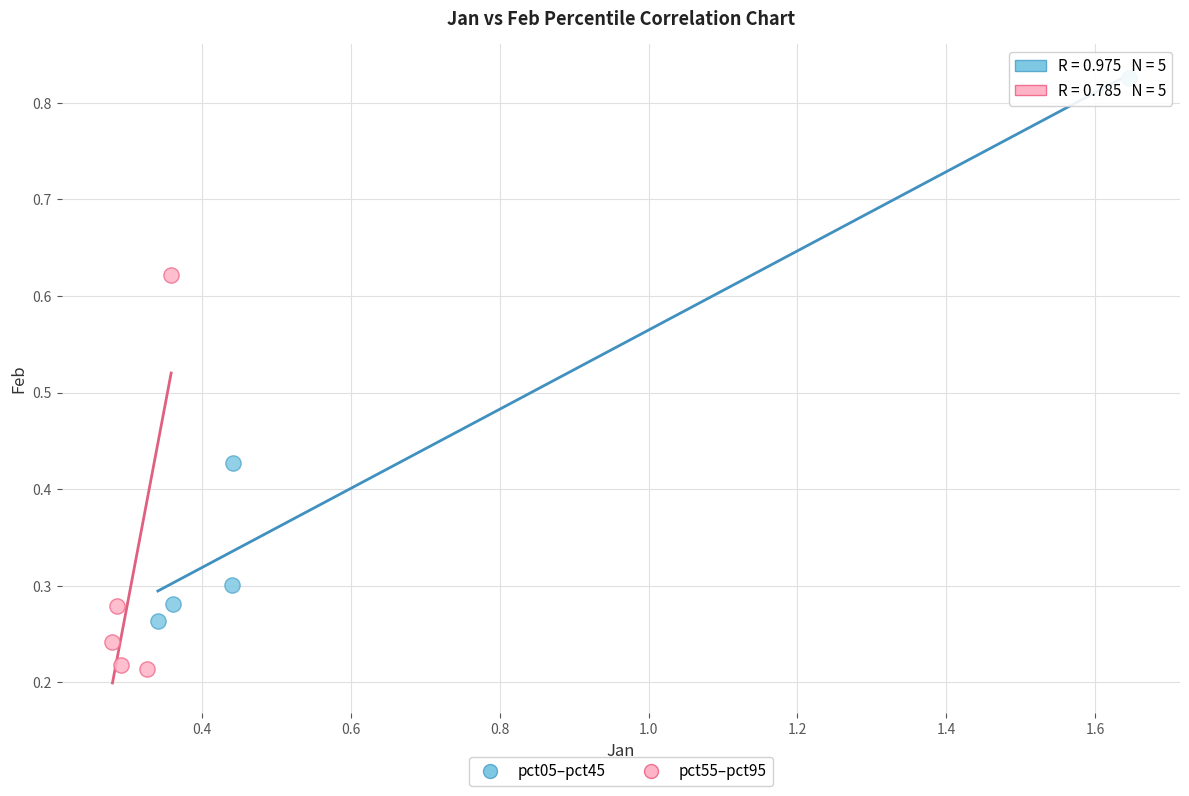

What are all the series names shown in the legend?

pct05–pct45, pct55–pct95